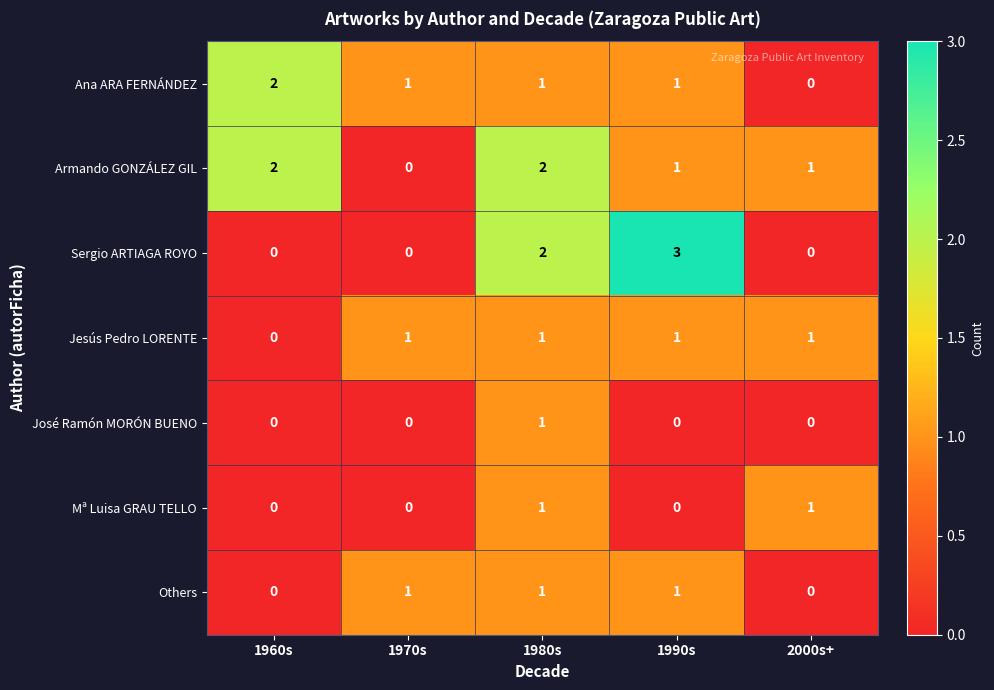

Count the Jesús Pedro LORENTE values in the range 1 to 2.

4